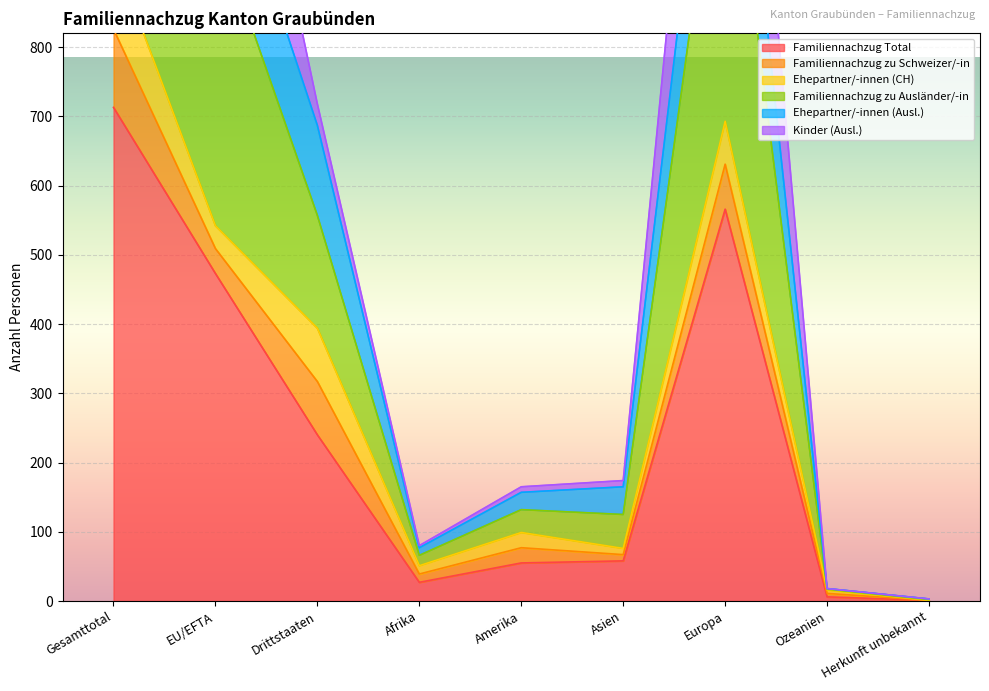

What is the highest value of the Familiennachzug zu Ausländer/-in series?

2133